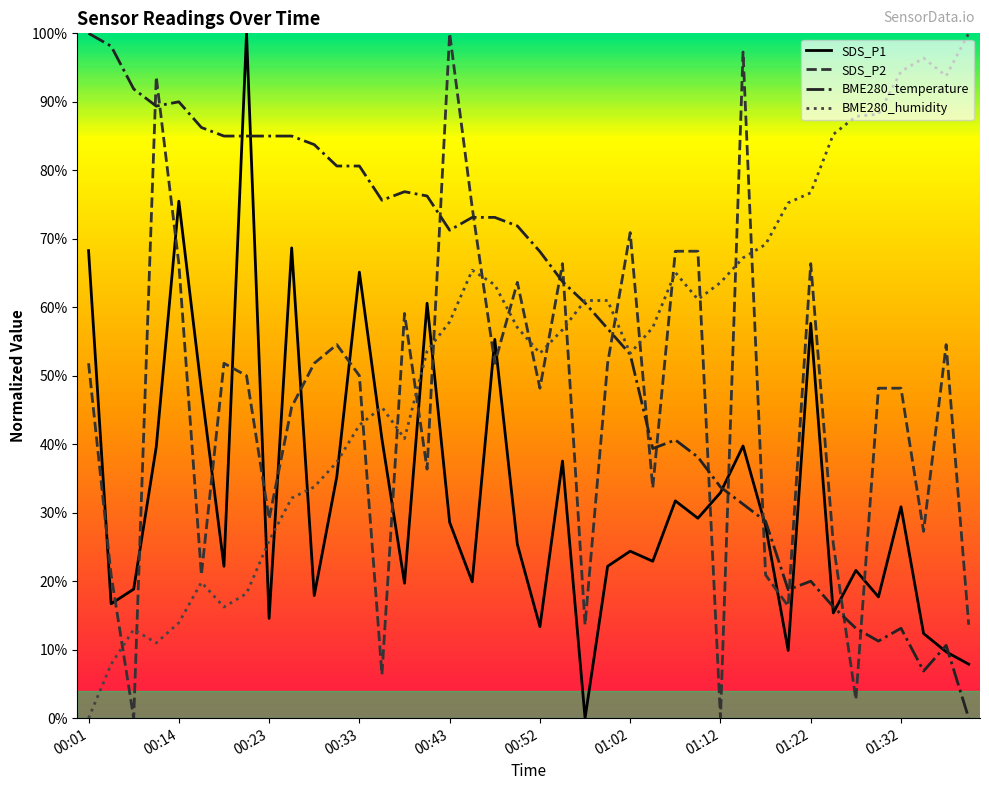

After their last crossing, which series has the higher values: BME280_humidity or SDS_P2?

BME280_humidity